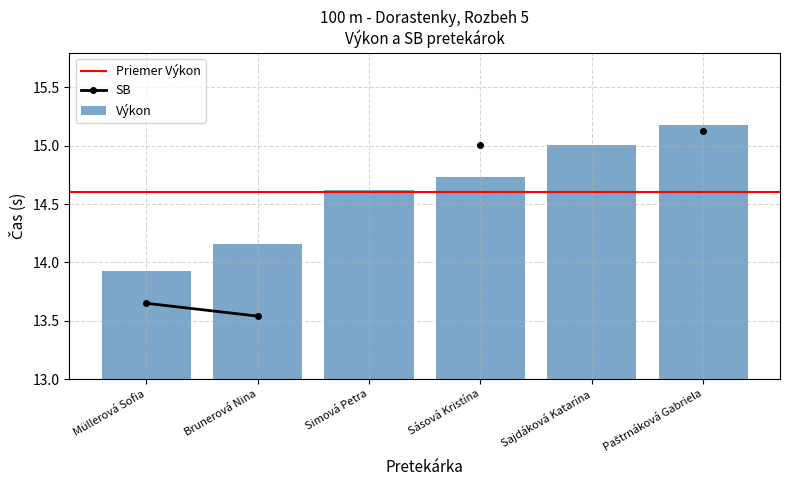

Reading left to right, transcribe all the data shown in this chart.

13.9	14.2	14.6	14.7	15.0	15.2